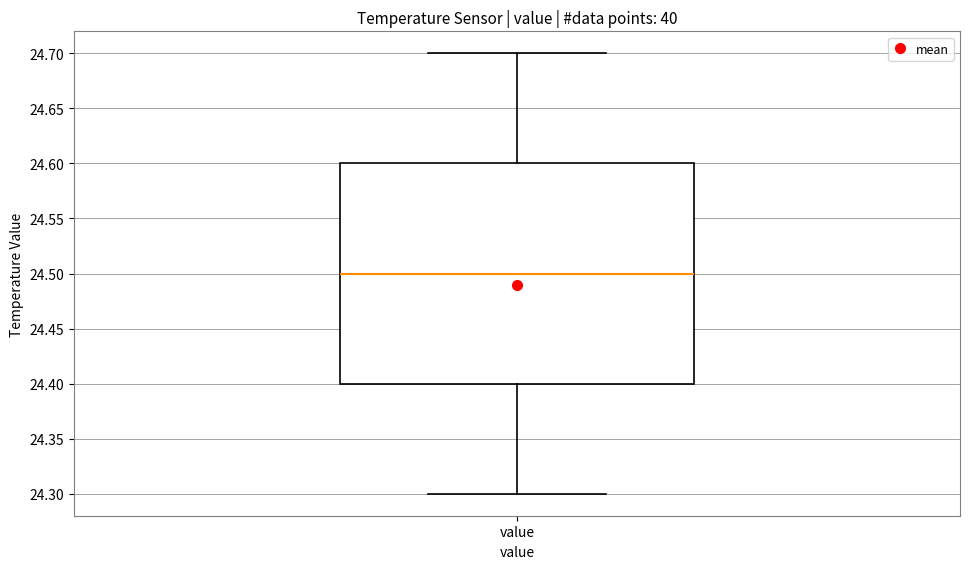

Transcribe this box plot: give where the median line is, the range the box spans, and where the two whiskers end, as read against the y-axis. The values are not printed on the chart, so give them approximately, as read against the axis.

median 24.5, box 24.4 to 24.6, whiskers 24.3 to 24.7